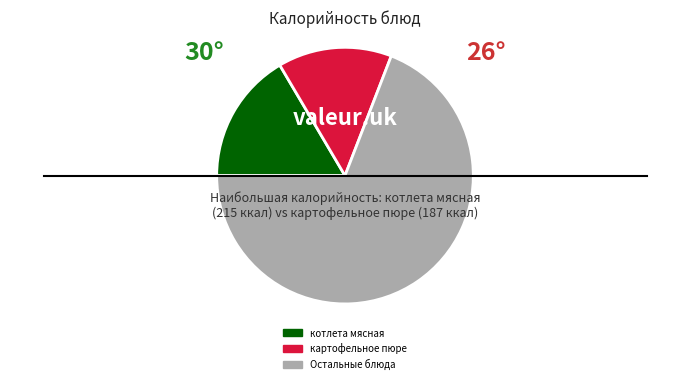

Combined, do картофельное пюре and Остальные блюда account for over 50%?

Yes